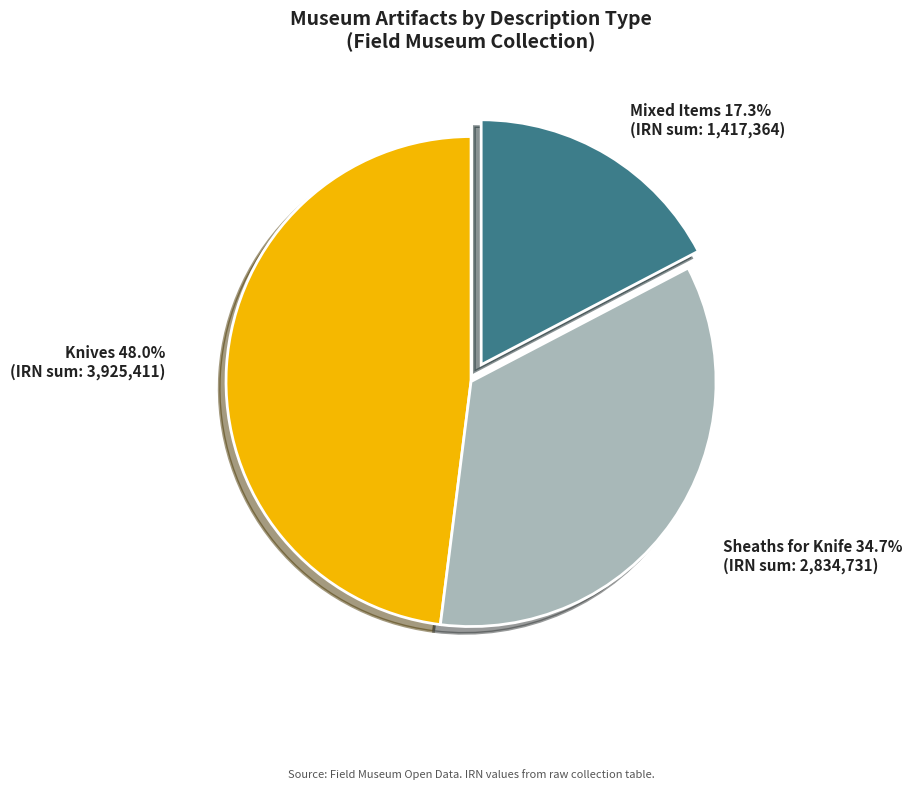

Does any single category account for the majority?

No